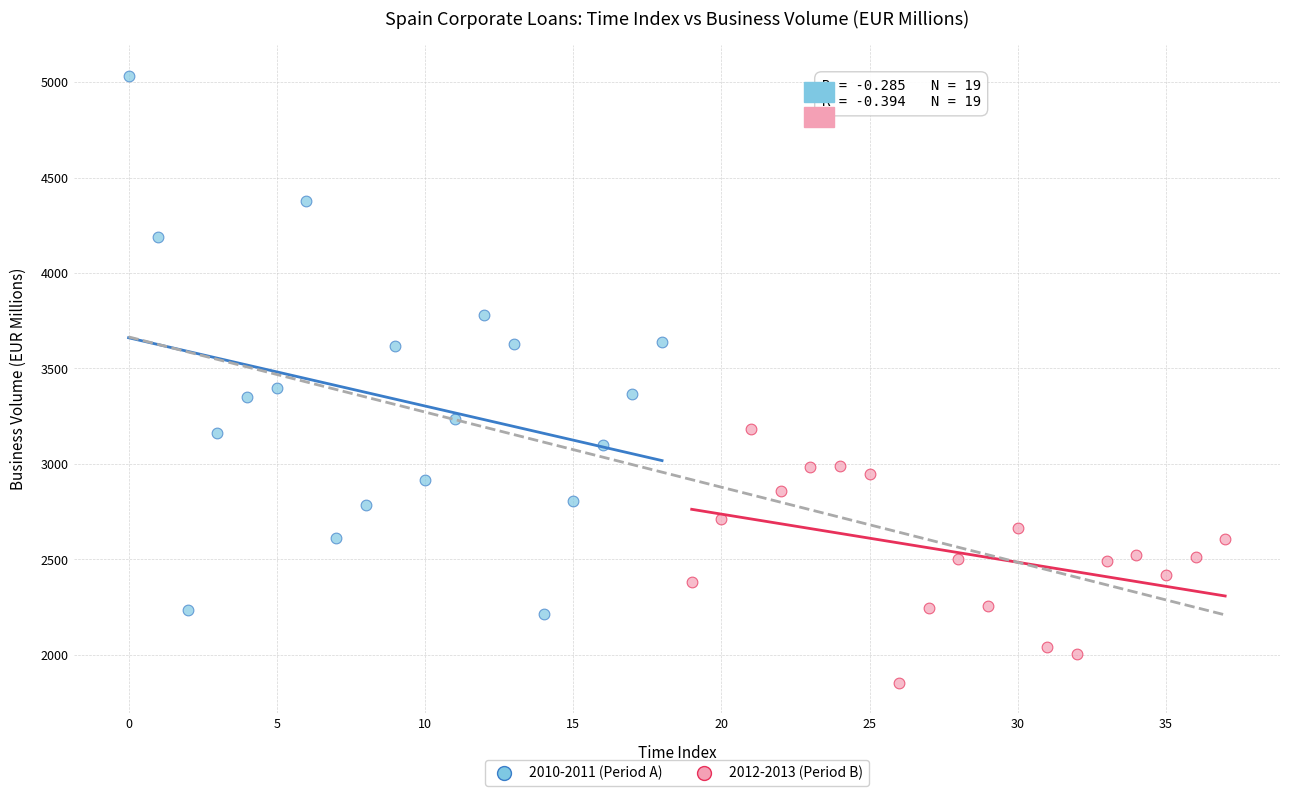

Which series has the largest Y range (max minus min)?

2010-2011 (Period A)